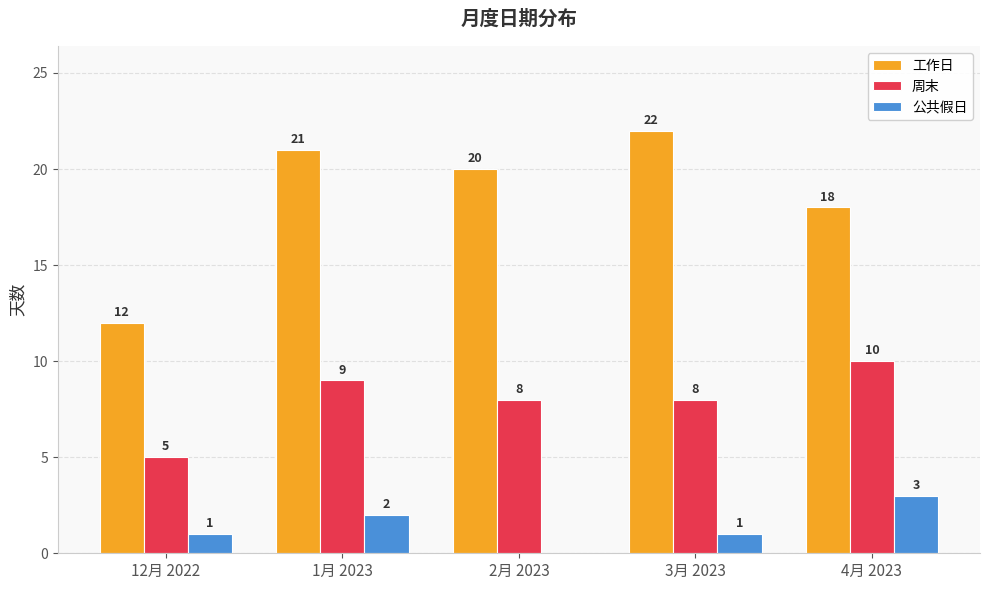

Which label corresponds to the largest value in the chart?

3月 2023